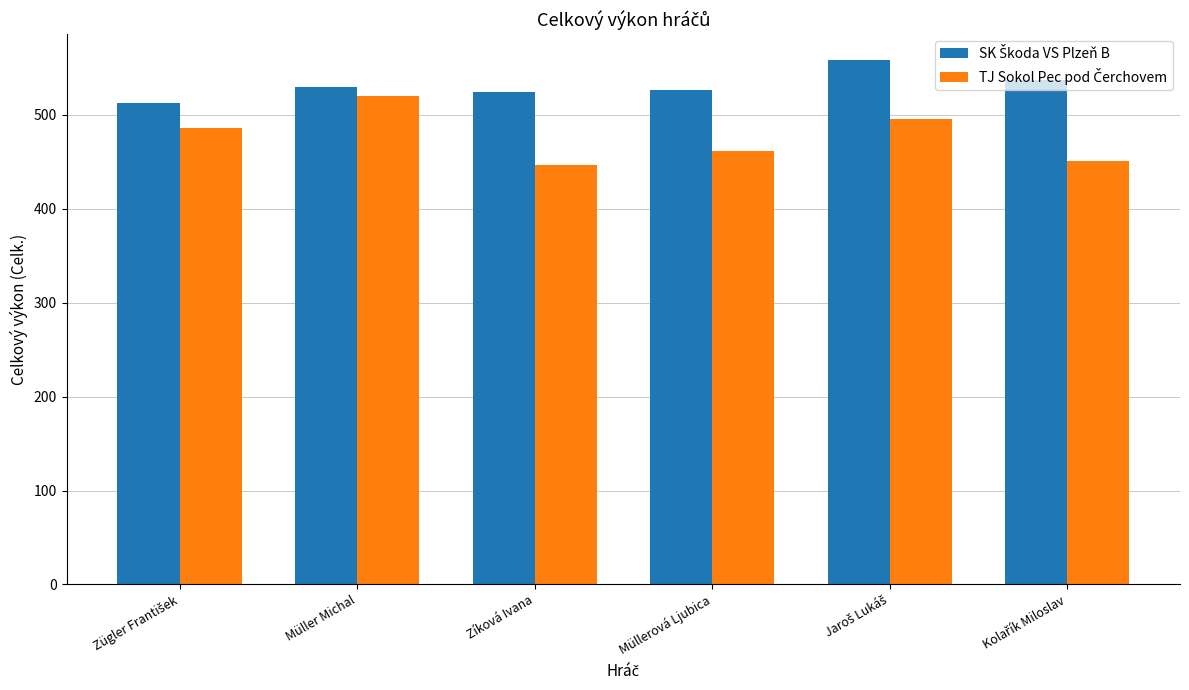

What is the spread (max minus min) of values at Müllerová Ljubica?

64